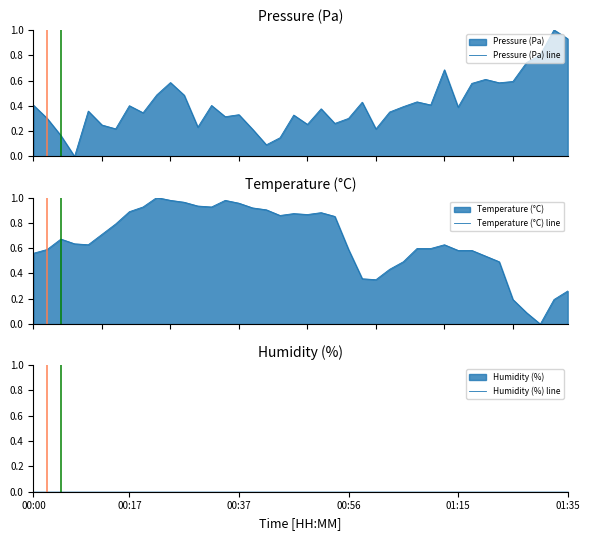

How many lines are shown in the chart?

3